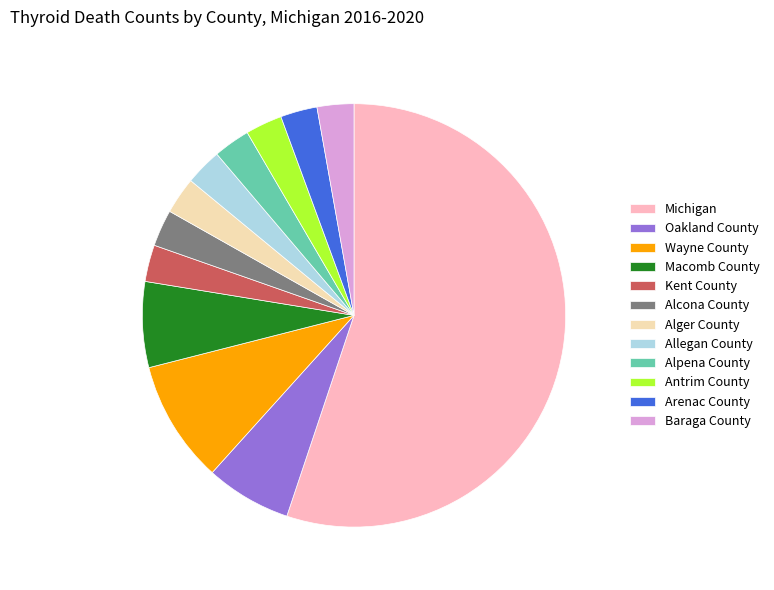

What is the largest slice in the pie chart?

Michigan